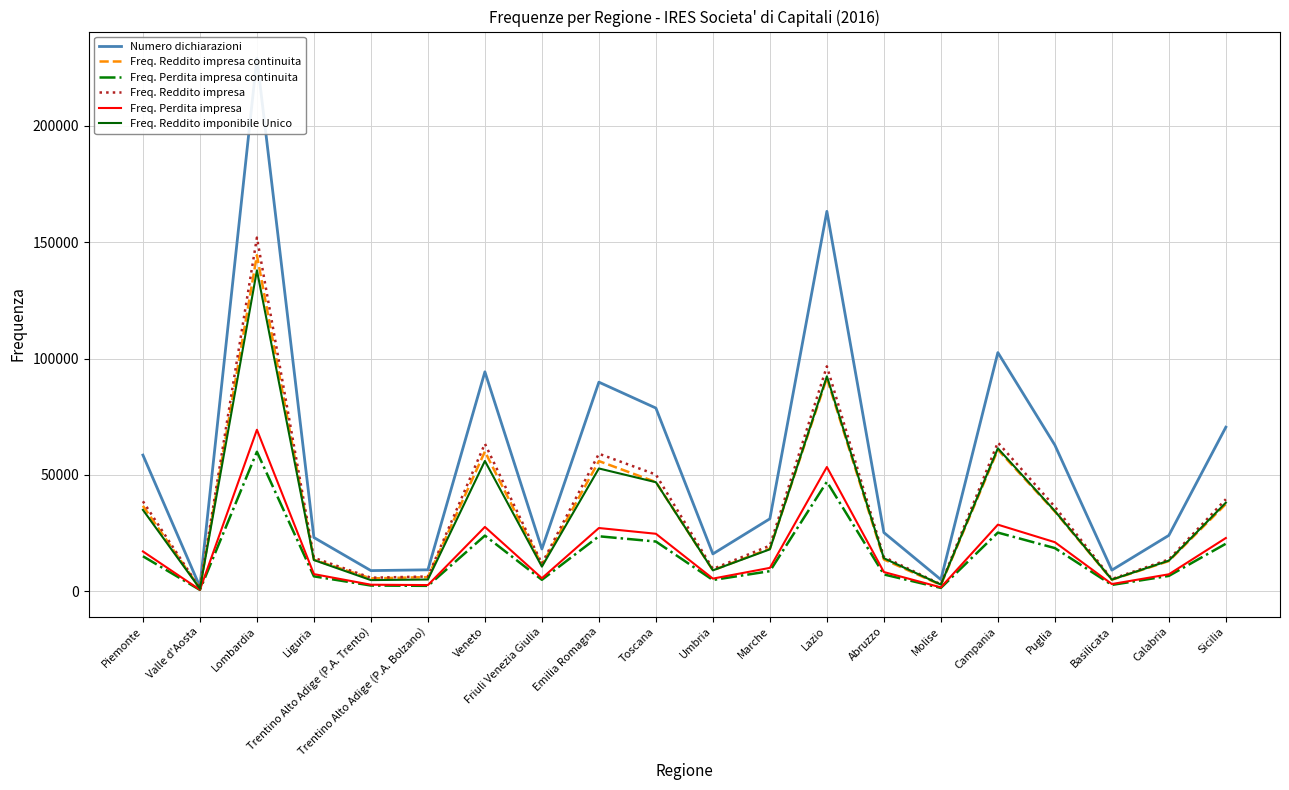

Reading left to right, transcribe all the data shown in this chart.

Numero dichiarazioni: 58522	1932	229164	23084	8861	9199	94315	18154	89868	78737	16044	31148	163298	25212	4995	102593	62828	9073	24009	70527
Freq. Reddito impresa continuita: 36711	1184	144436	13514	5511	6058	60053	11242	55949	46930	9025	18300	91639	13648	2681	60809	34242	4943	12959	37466
Freq. Perdita impresa continuita: 15025	553	59949	6391	2449	2308	23904	4905	23622	21358	4822	8625	47056	7206	1422	25203	18540	2704	6585	20418
Freq. Reddito impresa: 38655	1238	152017	14369	5797	6332	63409	11863	59094	50147	9571	19606	96684	14718	2933	63930	36292	5239	13663	39541
Freq. Perdita impresa: 17099	615	69413	7352	2795	2639	27635	5598	27170	24698	5422	10038	53393	8250	1656	28612	21077	3081	7275	22876
Freq. Reddito imponibile Unico: 34965	1088	137948	13399	4780	5034	55988	10574	52770	46863	8965	18013	92375	14175	2840	61418	34473	4982	13147	38073